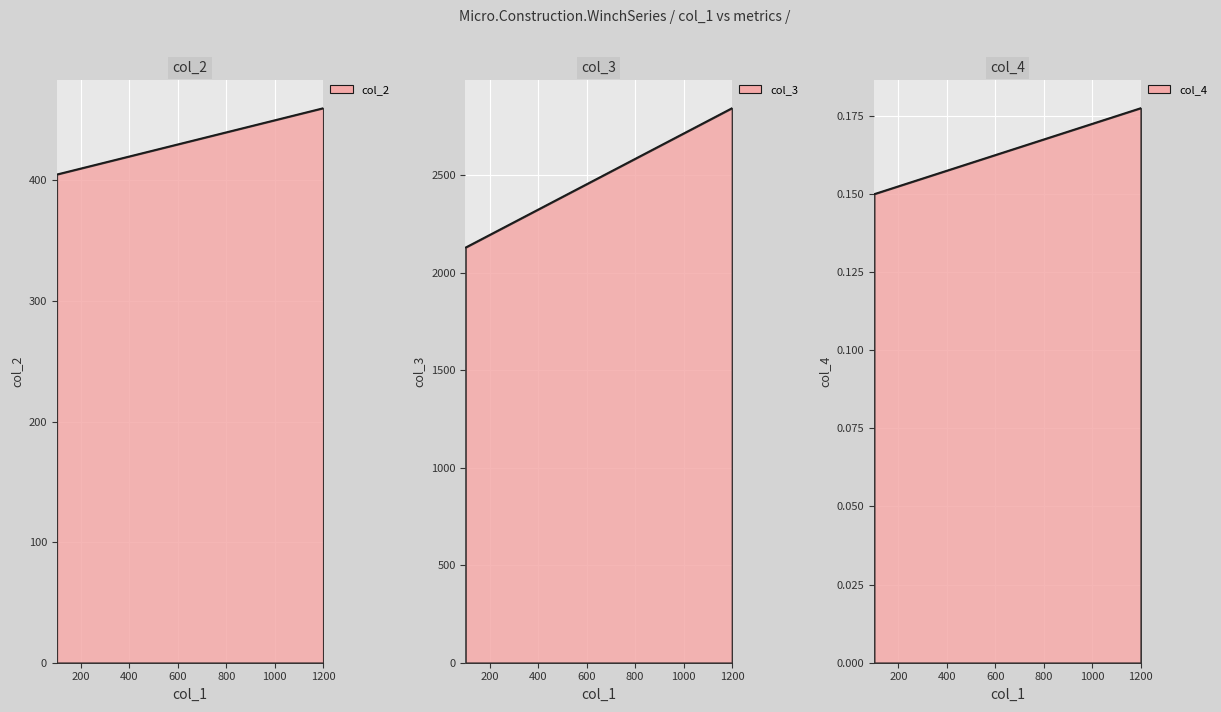

What are all the series names shown in the legend?

col_2, col_3, col_4